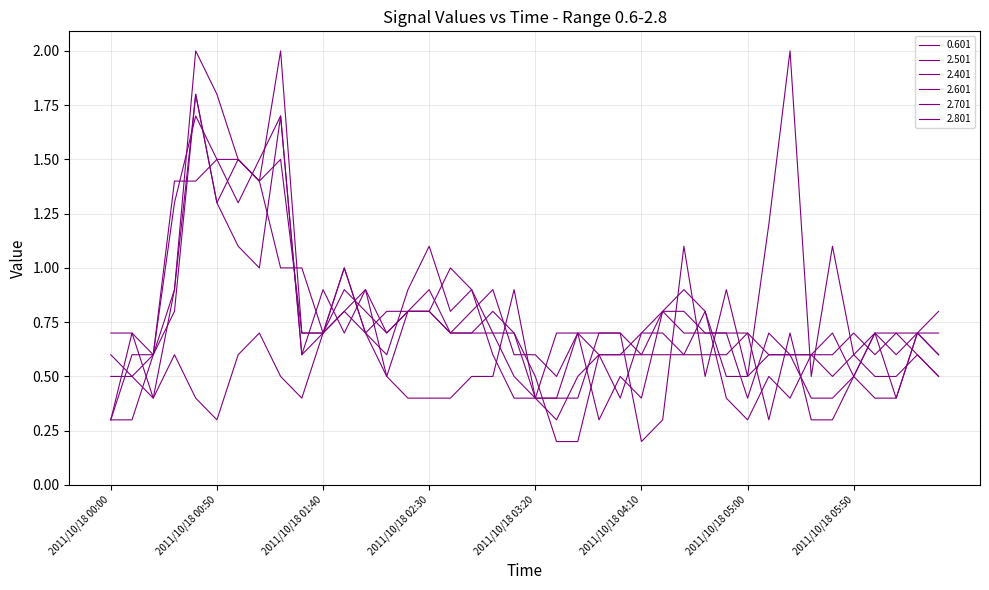

Which series has the largest total across all categories?

2.801